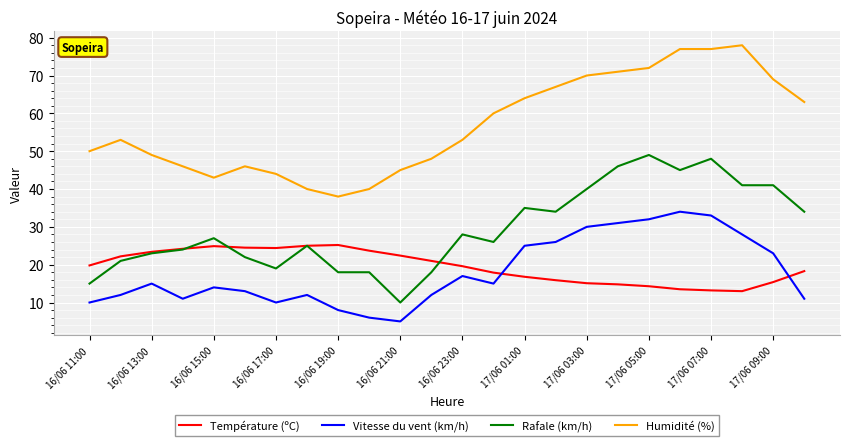

What is the maximum value shown in the chart?

78.0